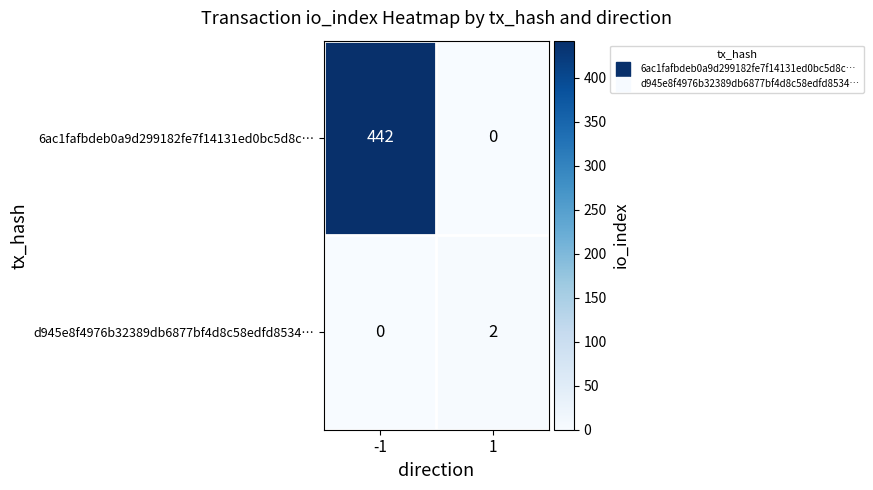

Reading left to right, what are all the values shown in this chart?

6ac1fafbdeb0a9d299182fe7f14131ed0bc5d8c…: -1=442	1=0
d945e8f4976b32389db6877bf4d8c58edfd8534…: -1=0	1=2